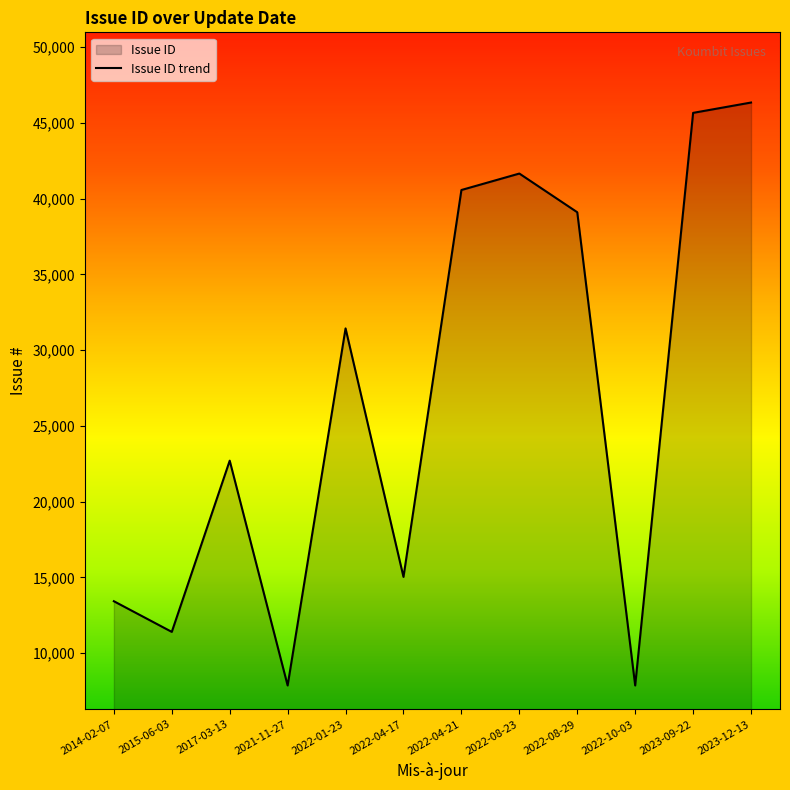

What is the change in value from 2017-03-13 to 2022-04-21?

+17867